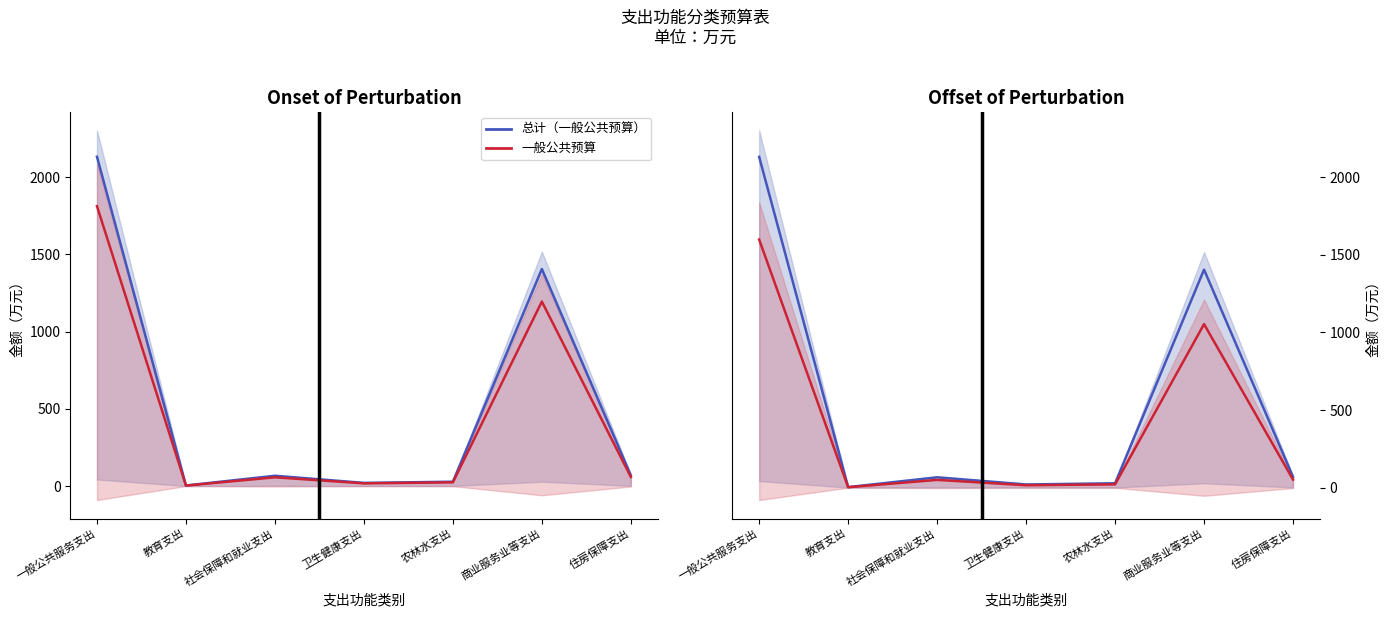

What is the label of the 5th point from the left?

农林水支出